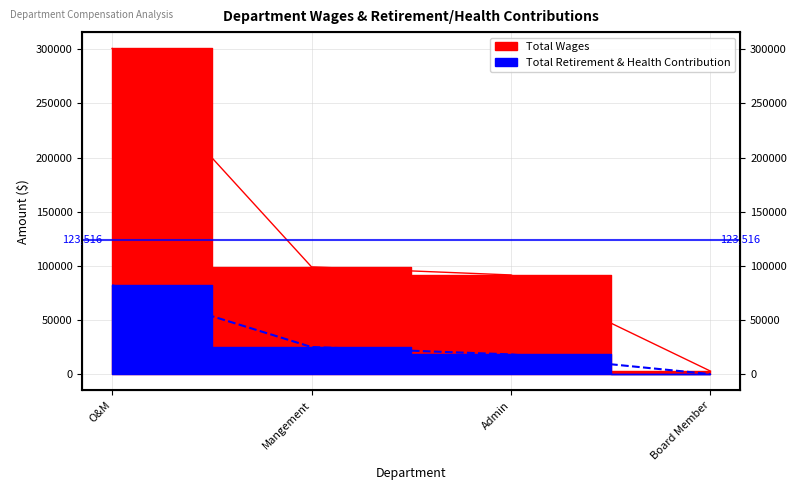

True or false: Total Retirement & Health Contribution has a value of 24998 at Mangement.

True